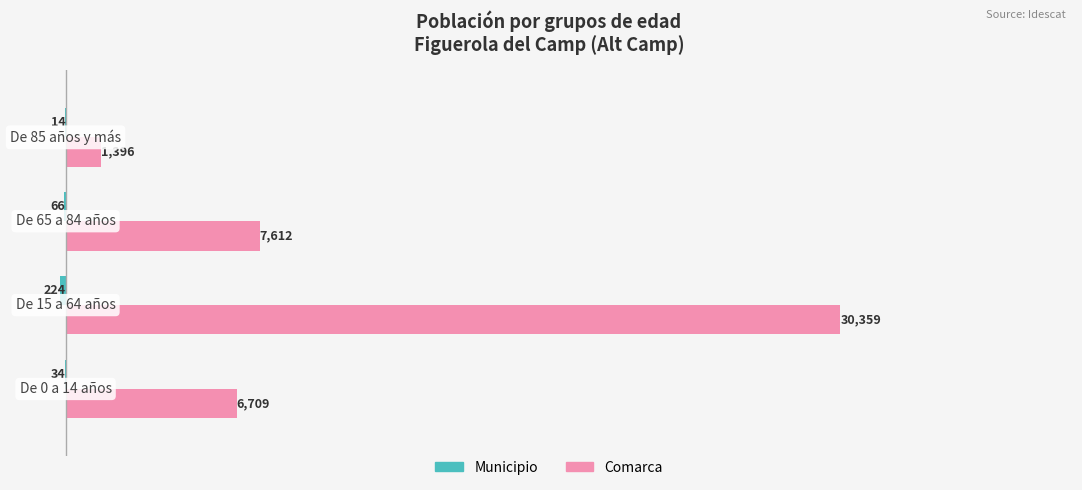

Which series has the largest total across all categories?

Comarca